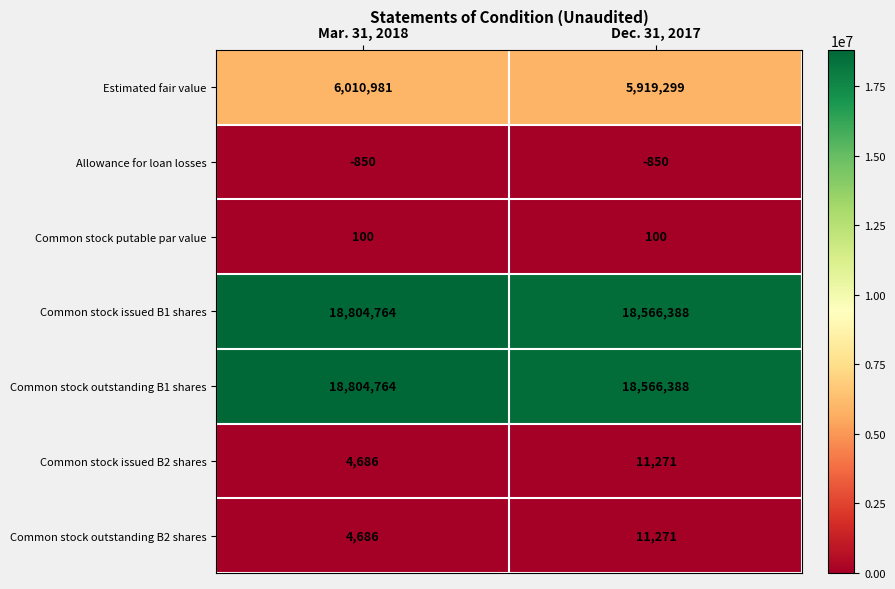

What is the average value of the Allowance for loan losses series?

-850